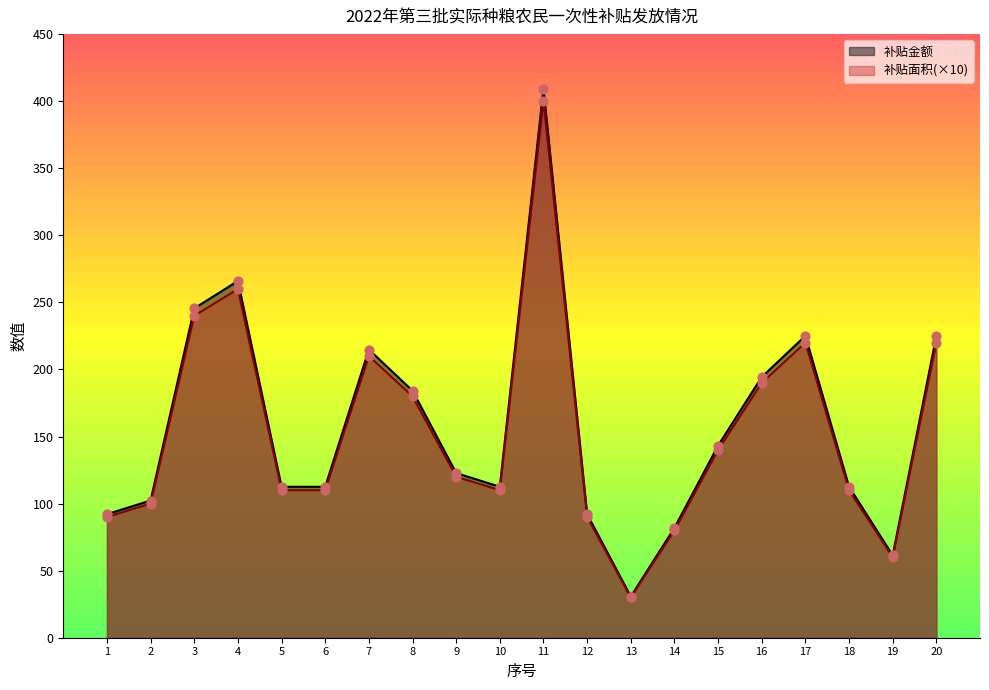

Which series reaches the minimum Y coordinate?

补贴金额